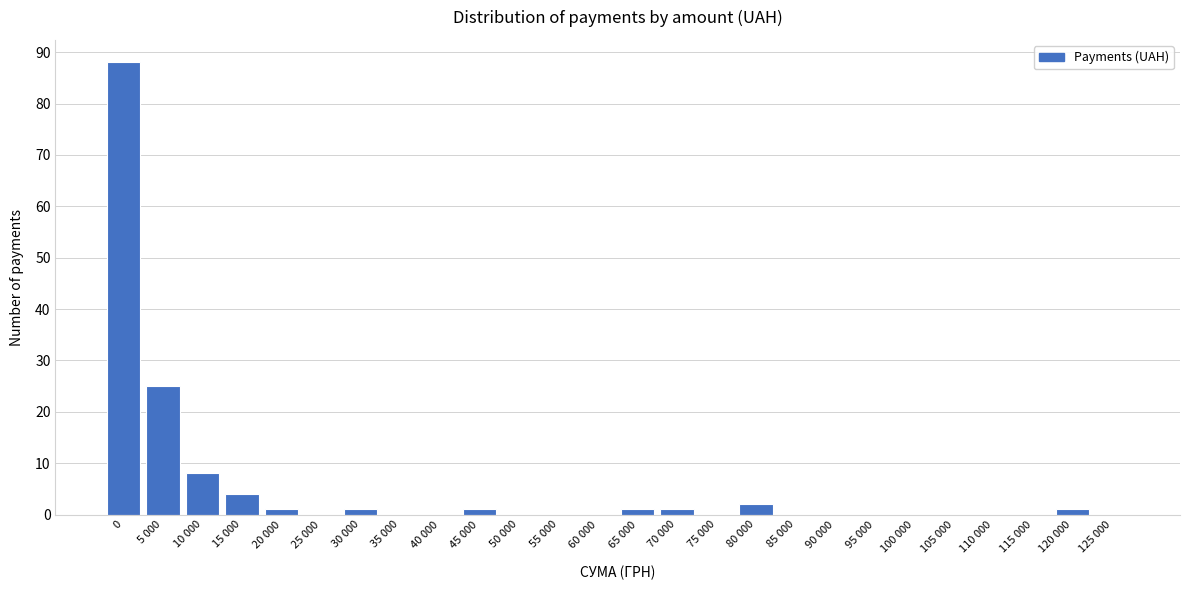

Reading right to left, extract all data points from this chart.

125 000=0	120 000=1	115 000=0	110 000=0	105 000=0	100 000=0	95 000=0	90 000=0	85 000=0	80 000=2	75 000=0	70 000=1	65 000=1	60 000=0	55 000=0	50 000=0	45 000=1	40 000=0	35 000=0	30 000=1	25 000=0	20 000=1	15 000=4	10 000=8	5 000=25	0=88